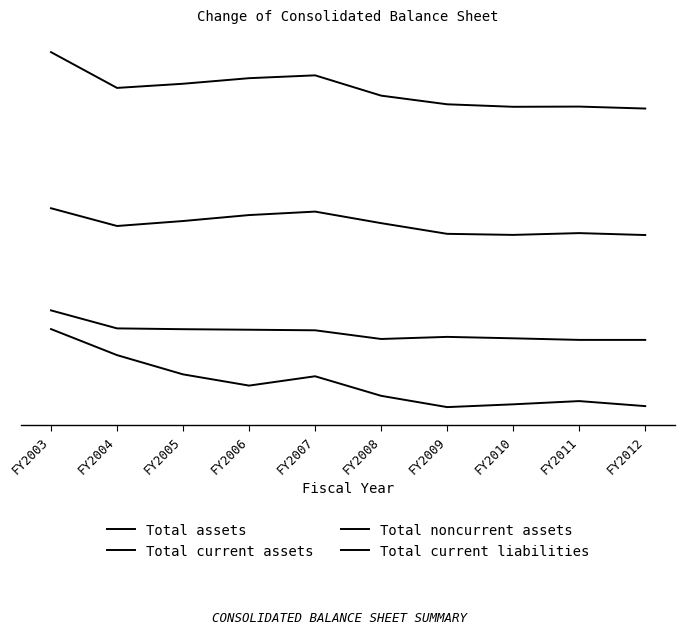

Reading left to right, list all the values displayed in this chart.

Total assets: 6277022	5648478	5721679	5819507	5869352	5512958	5360918	5316960	5320596	5286410
Total current assets: 3534918	3223129	3310454	3415081	3475946	3273172	3085277	3066629	3098151	3064271
Total noncurrent assets: 1740726	1424427	1410200	1400951	1390875	1238375	1275204	1250049	1222177	1221947
Total current liabilities: 1412318	954681	616716	419497	583451	239857	41533	90544	147422	59010